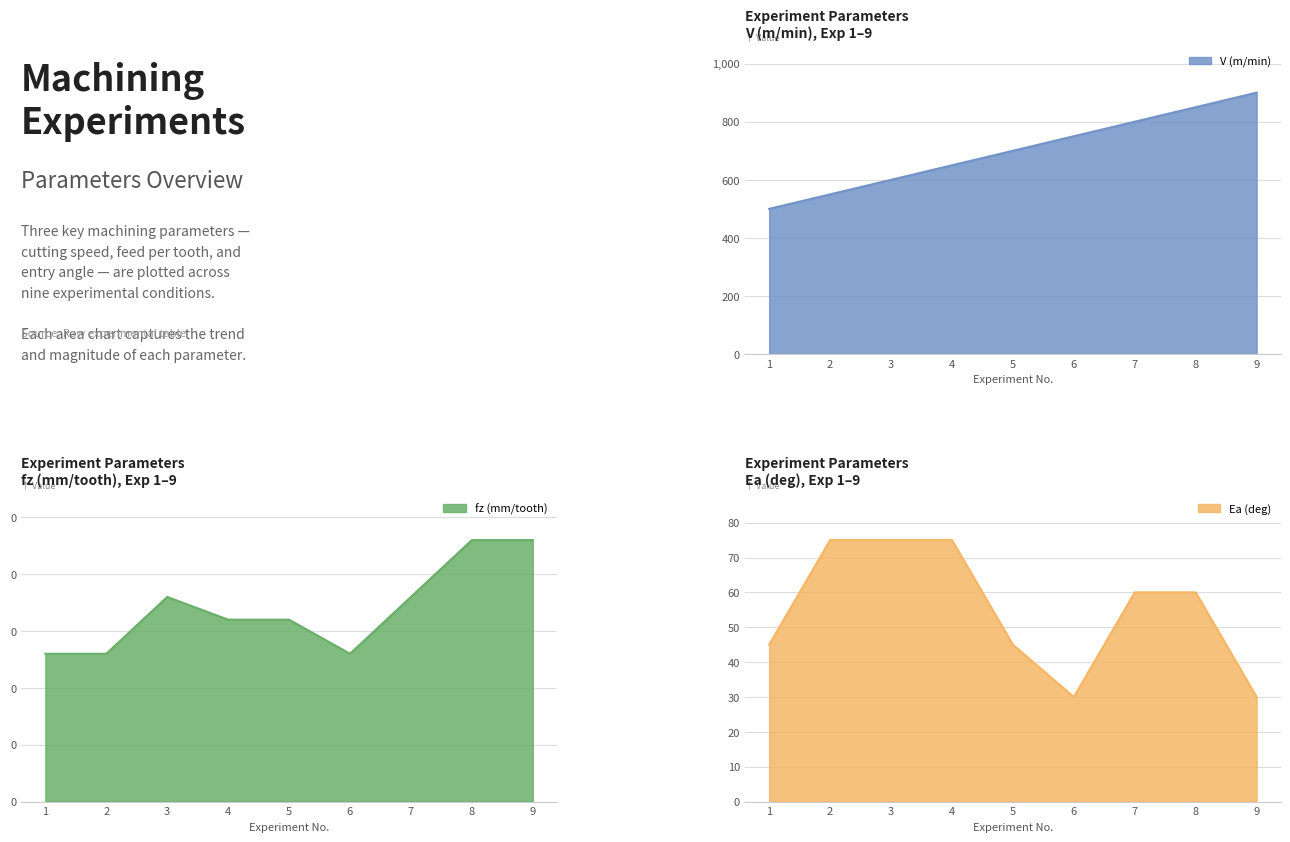

What is the approximate value of fz (mm/tooth) at 7?

0.2